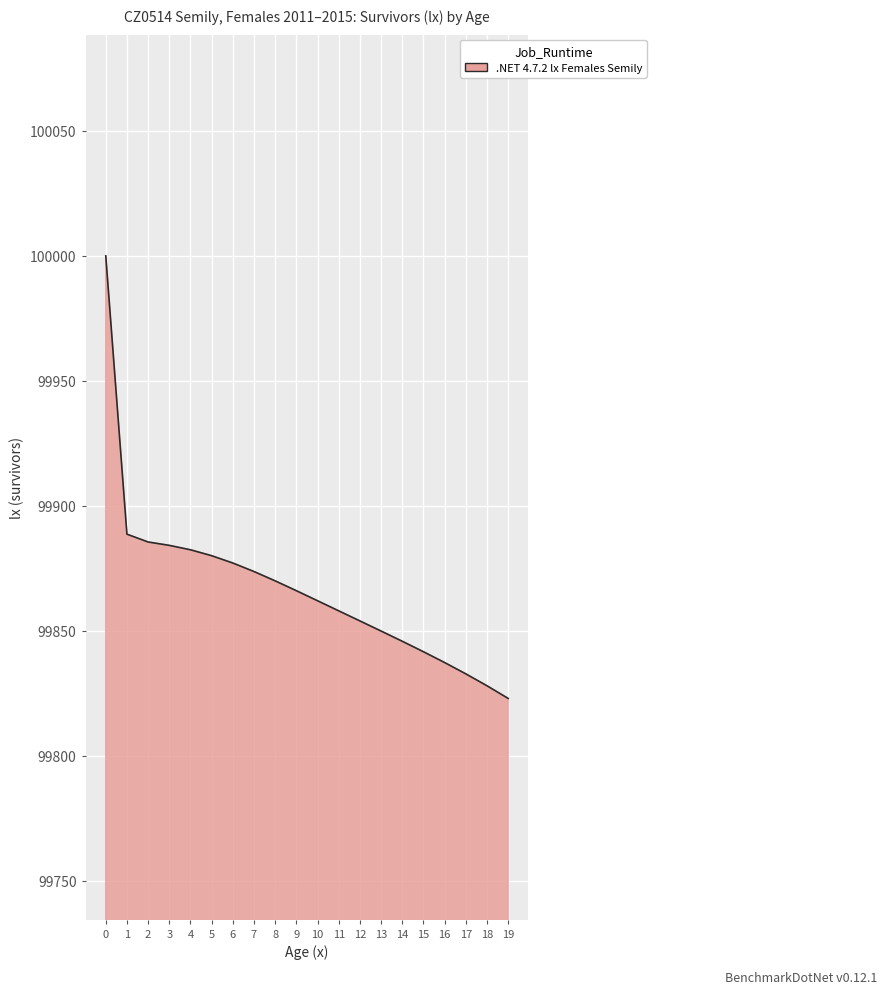

The value at 18 is 99828.0. True or false?

True